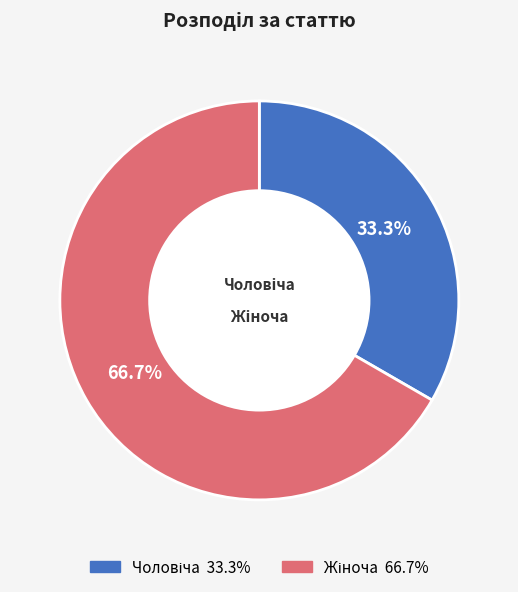

Is there a majority slice in this chart?

Yes